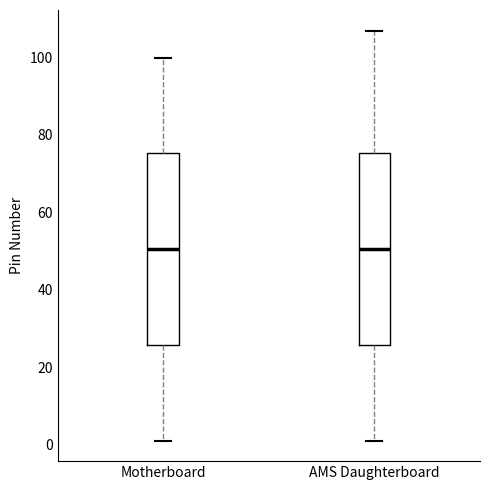

Reading left to right, read every box against the y-axis: the position of its median line, the range the box covers, and the ends of its whiskers. The values are not printed on the chart, so give them approximately, as read against the axis.

Motherboard: median 50, box 26 to 76, whiskers 2 to 100
AMS Daughterboard: median 50, box 26 to 76, whiskers 2 to 108